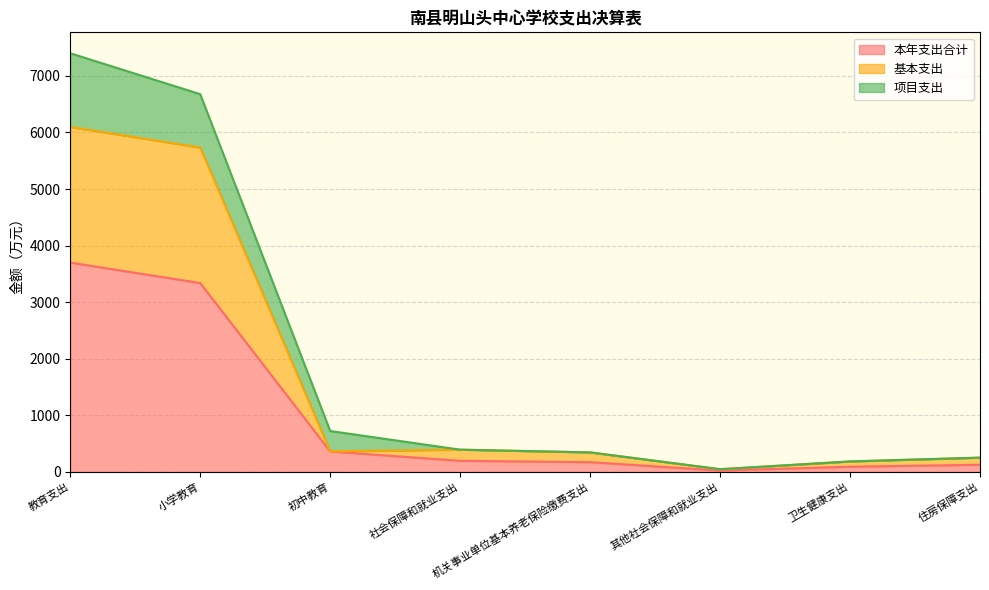

At which label does 本年支出合计 first exceed 196?

教育支出